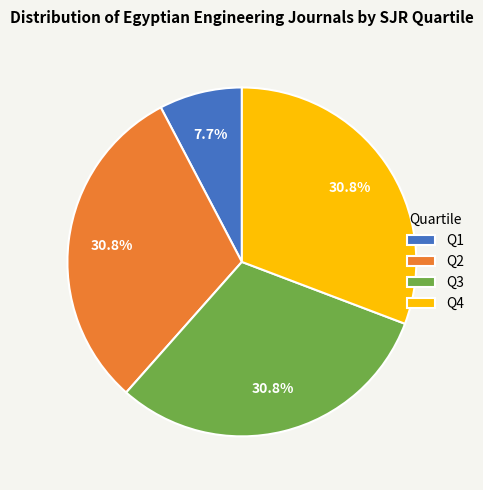

What is the smallest slice in the pie chart?

Q1